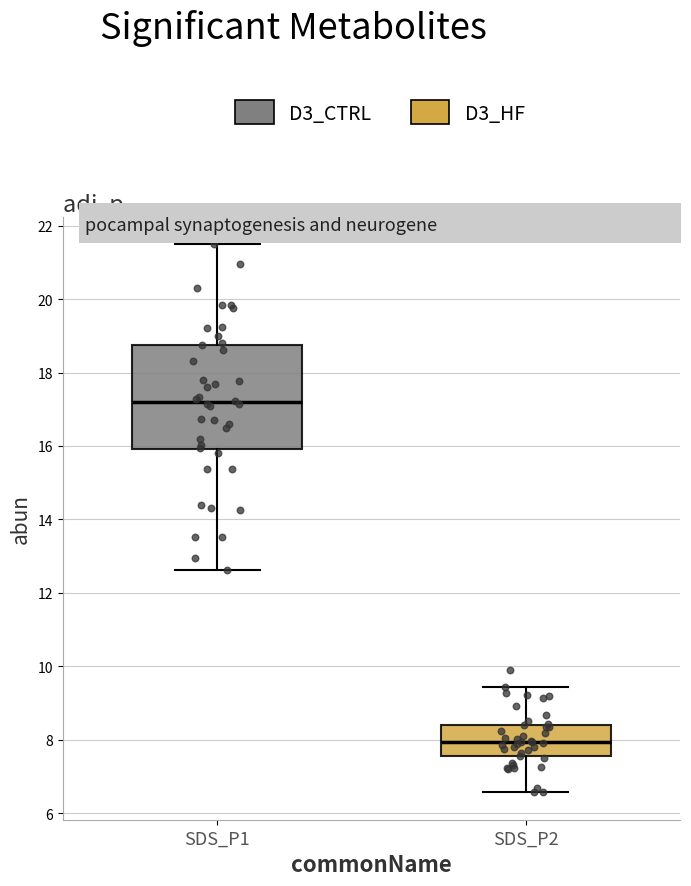

Reading left to right, read every box against the y-axis: the position of its median line, the range the box covers, and the ends of its whiskers. The values are not printed on the chart, so give them approximately, as read against the axis.

SDS_P1: median 17.2, box 16.0 to 18.8, whiskers 12.6 to 21.6
SDS_P2: median 8.0, box 7.6 to 8.4, whiskers 6.6 to 9.4